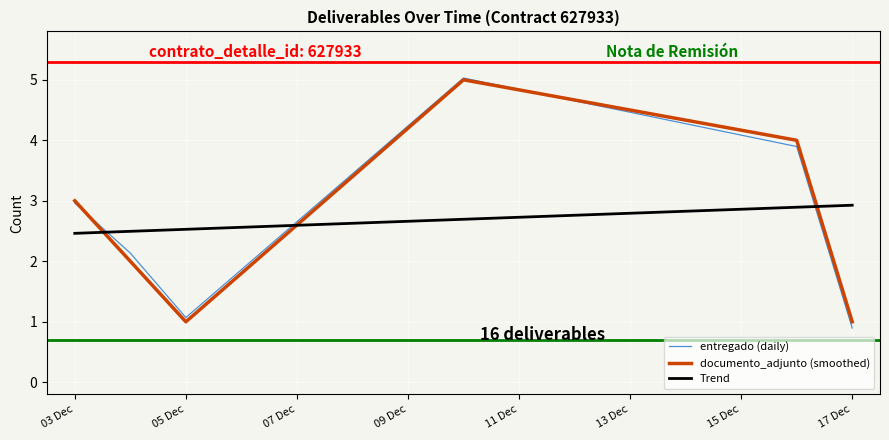

What is the highest value of the Trend series?

2.9